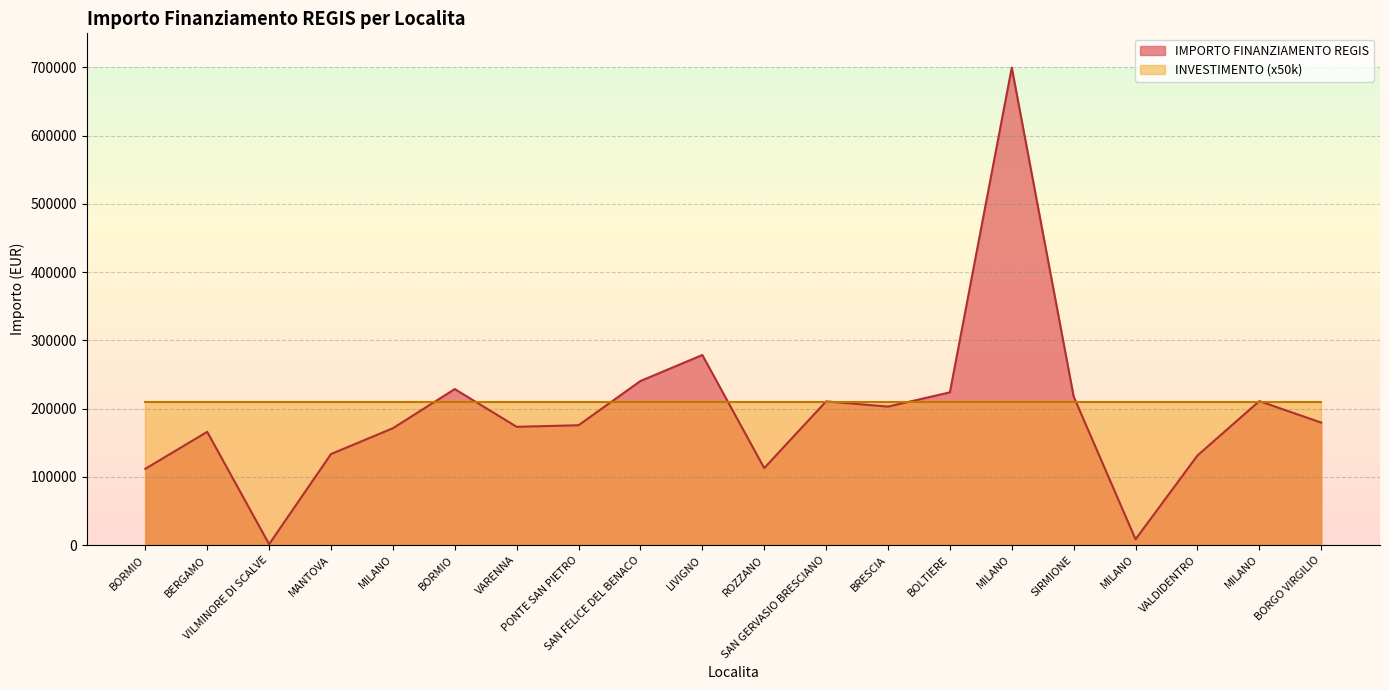

How many interior local valleys (lower than both neighbors) does the data have?

5